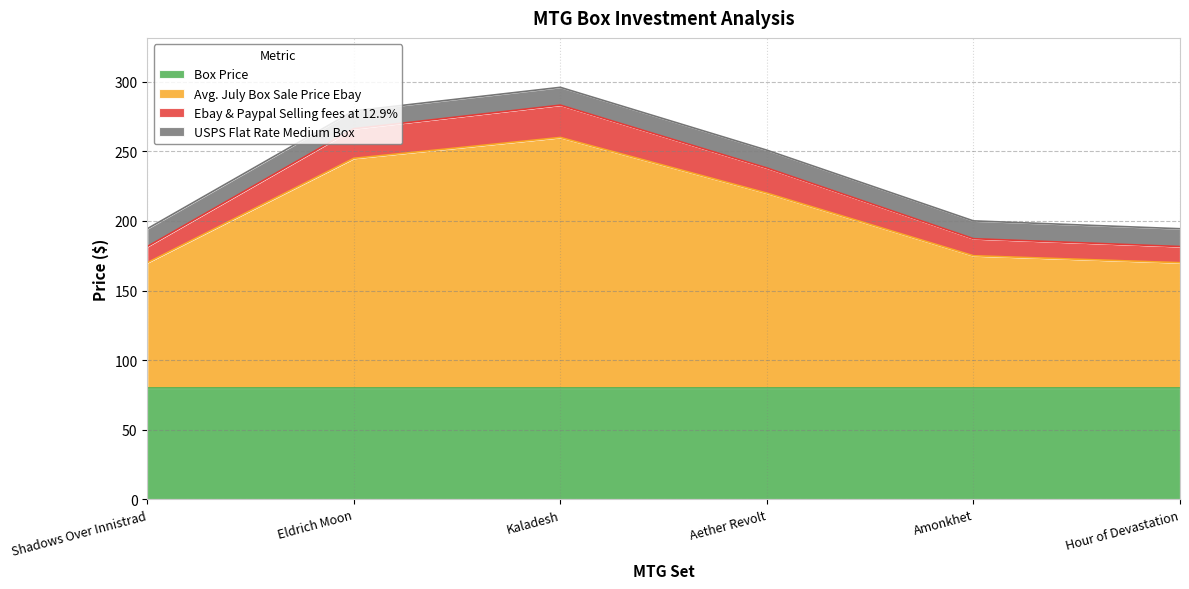

What is the total value across all series at Hour of Devastation?

194.4